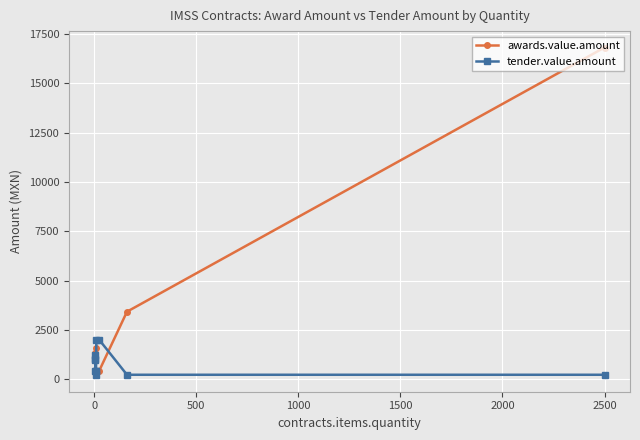

What is the value of the tender.value.amount point at the 2nd from the left?

1045.6